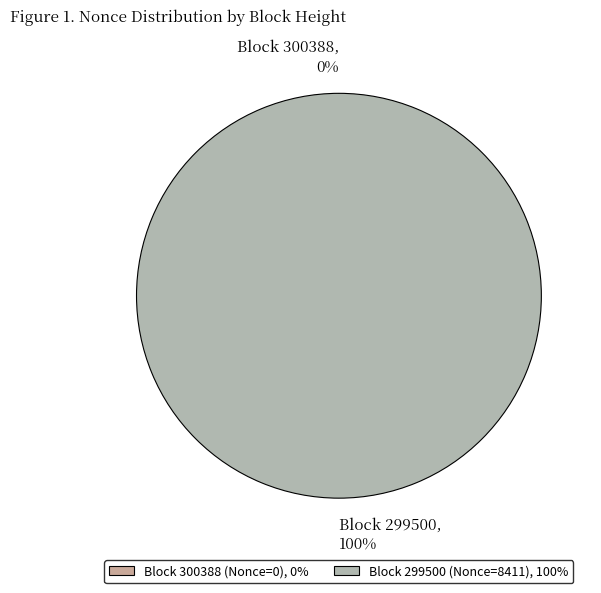

Which has a higher value, 299500 or 300388?

299500